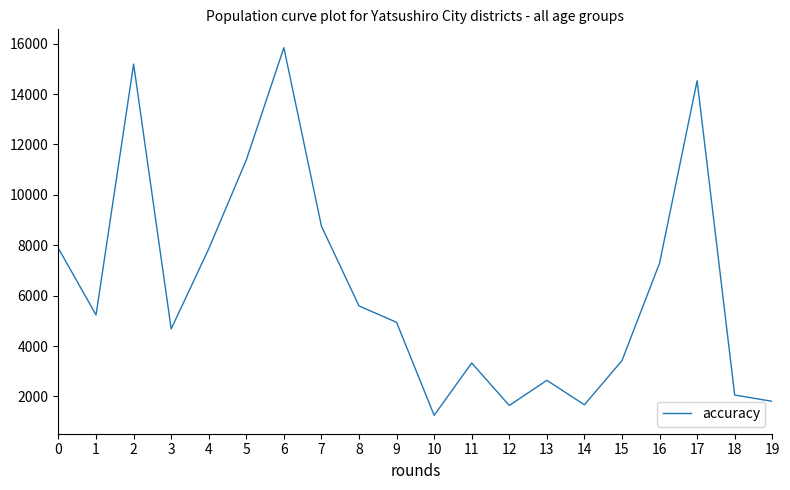

What is the difference between the values at 10 and 16?

6037